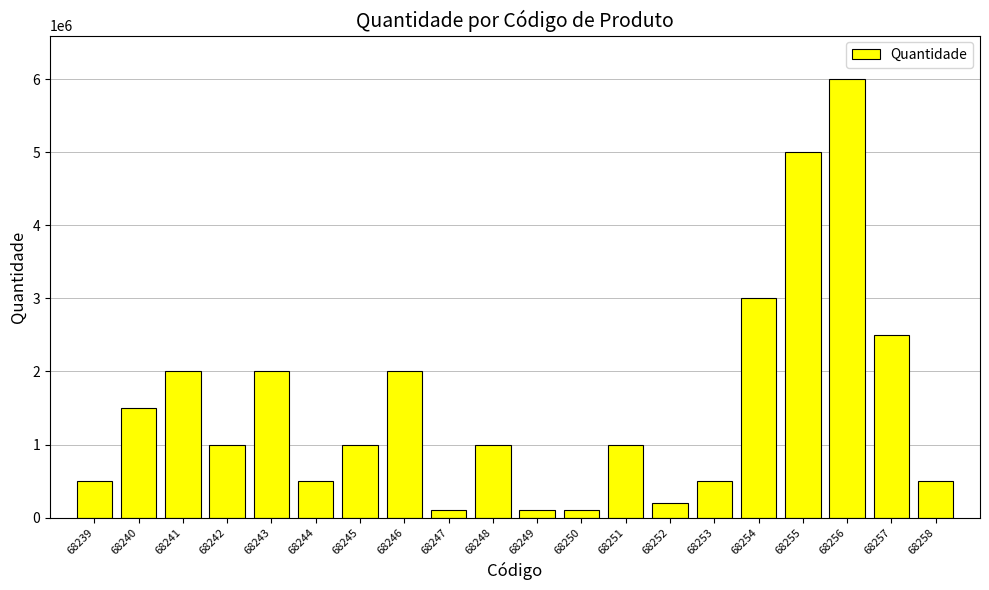

How many data points does each series have?

20